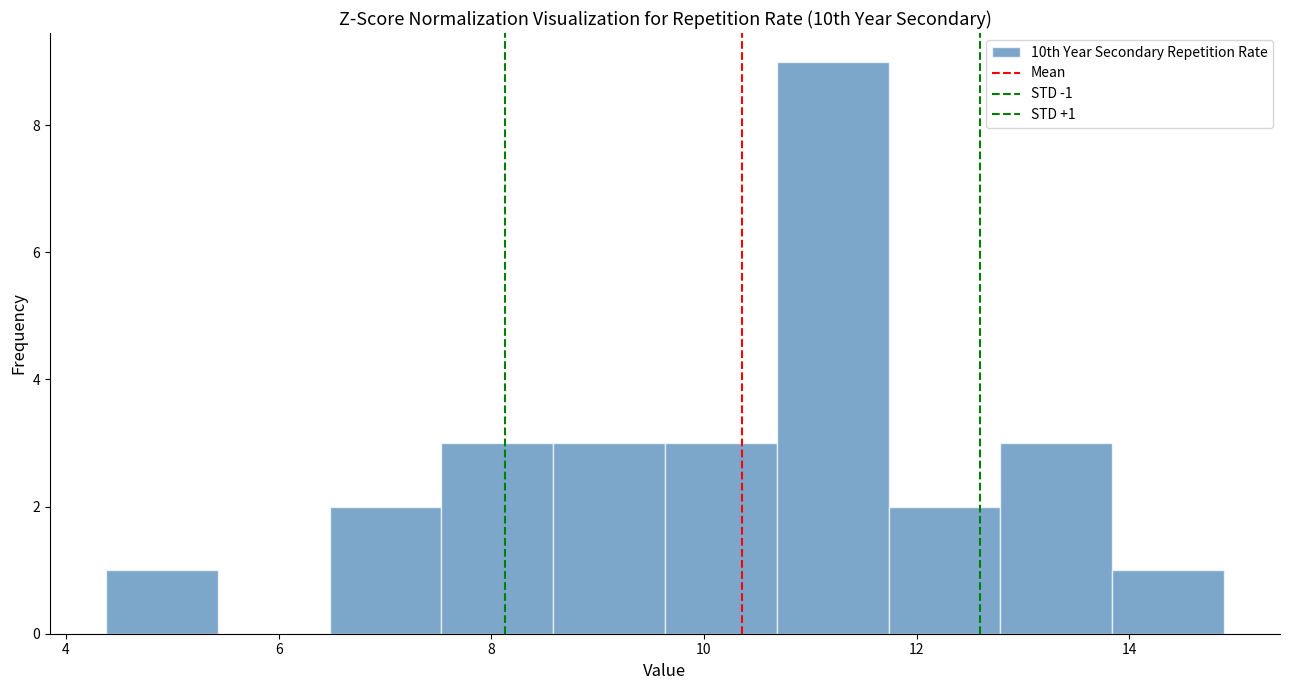

Which range on the x-axis has the tallest bar?

10.6 to 11.8